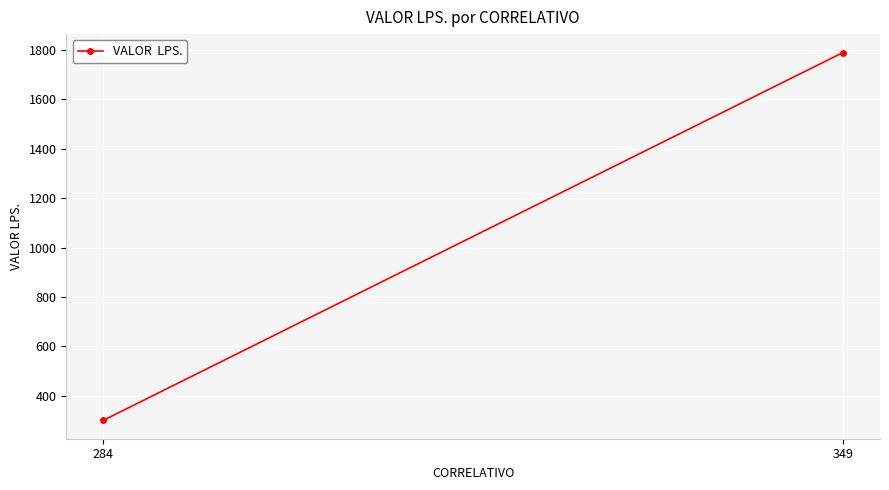

Is it true that the value at 349 is 1790?

True